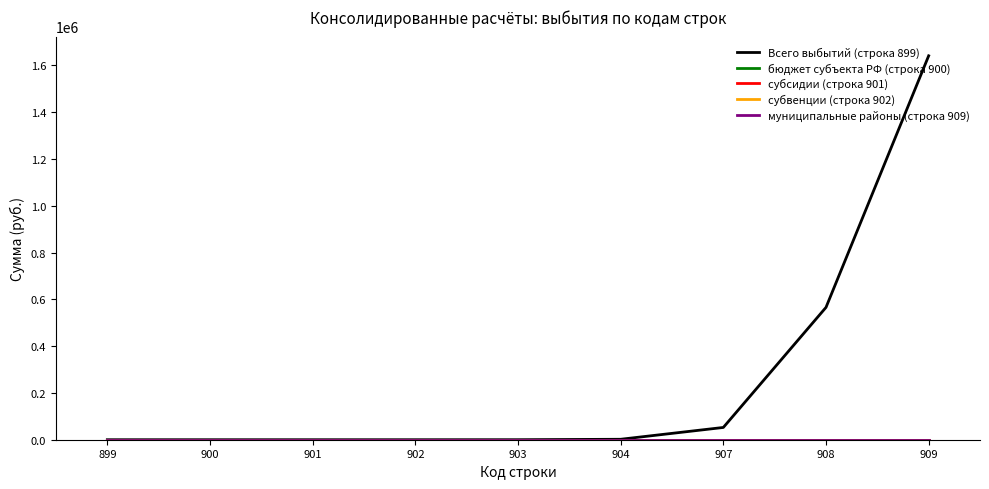

Does the chart have visible grid lines?

No